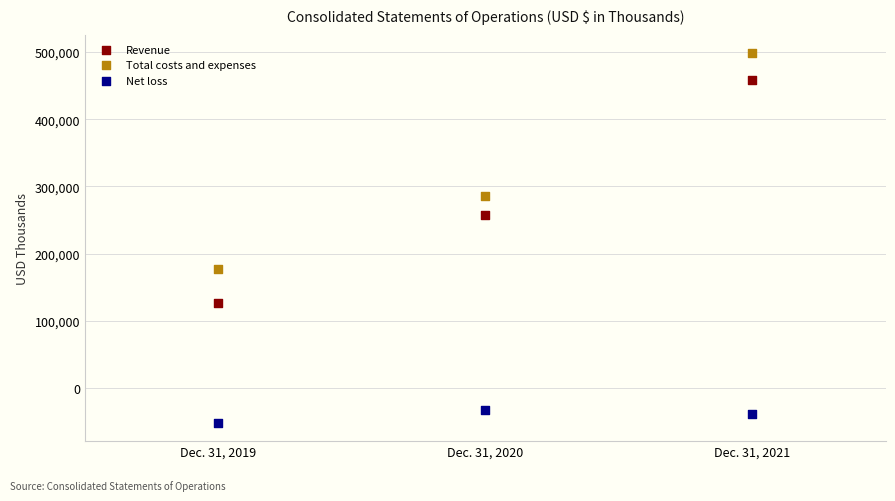

Which series reaches the maximum Y coordinate?

Total costs and expenses